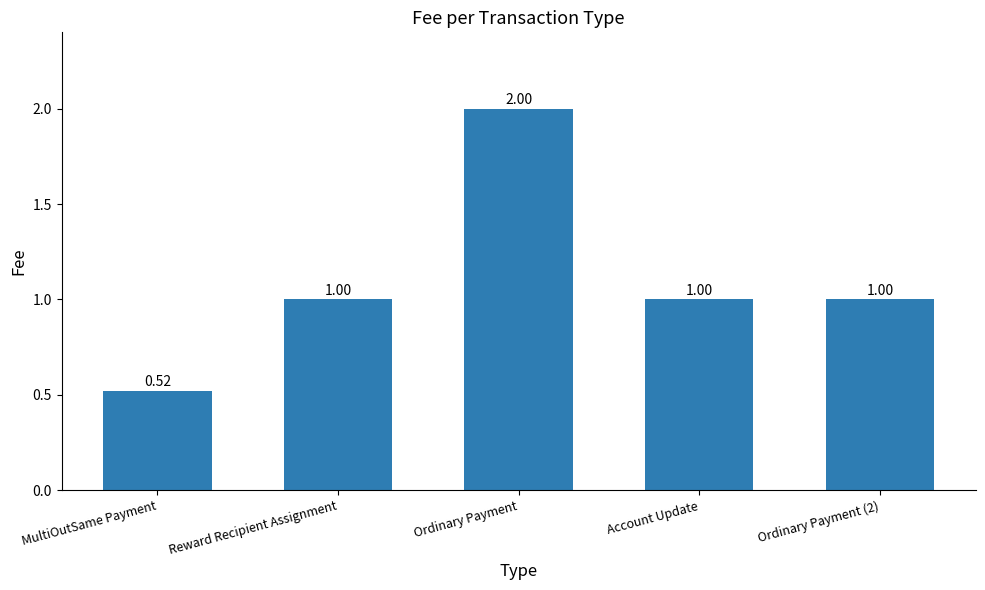

How many values are below 1?

1